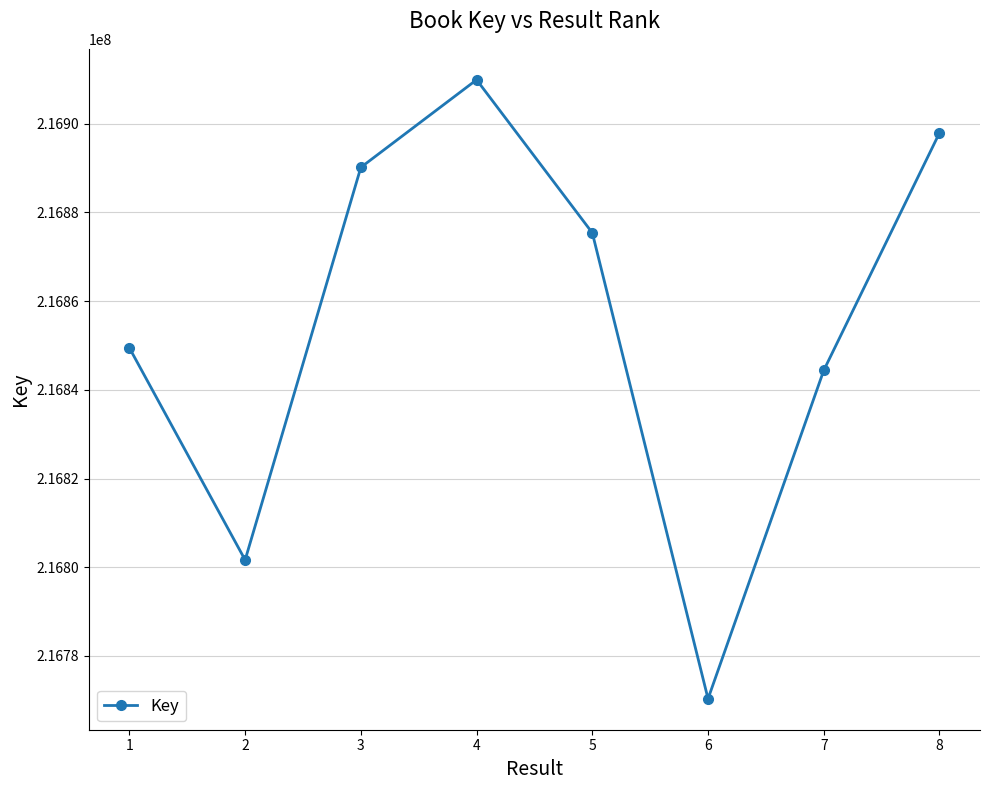

True or false: the data shows 216801640 at 2.

True